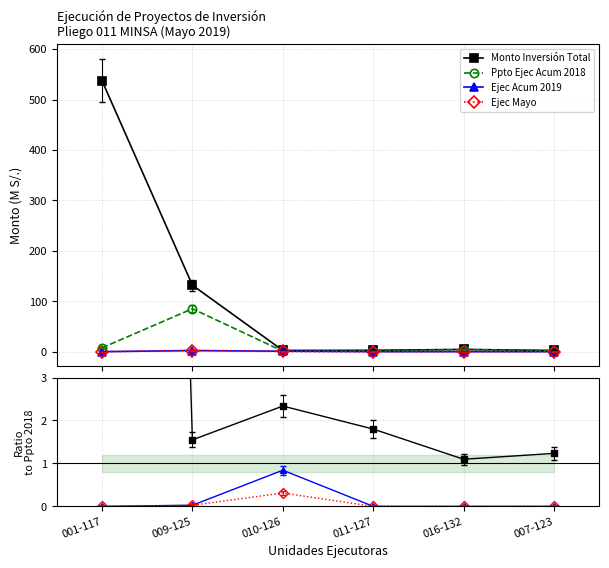

At which label does Ppto Ejec Acum 2018 reach its minimum?

010-126